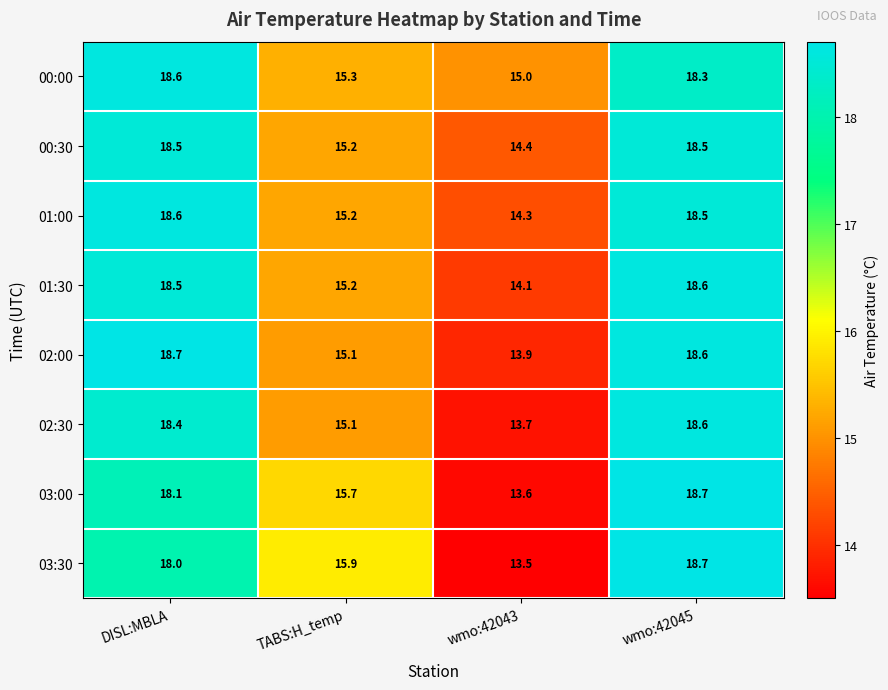

What is the spread (max minus min) of values at DISL:MBLA?

0.7